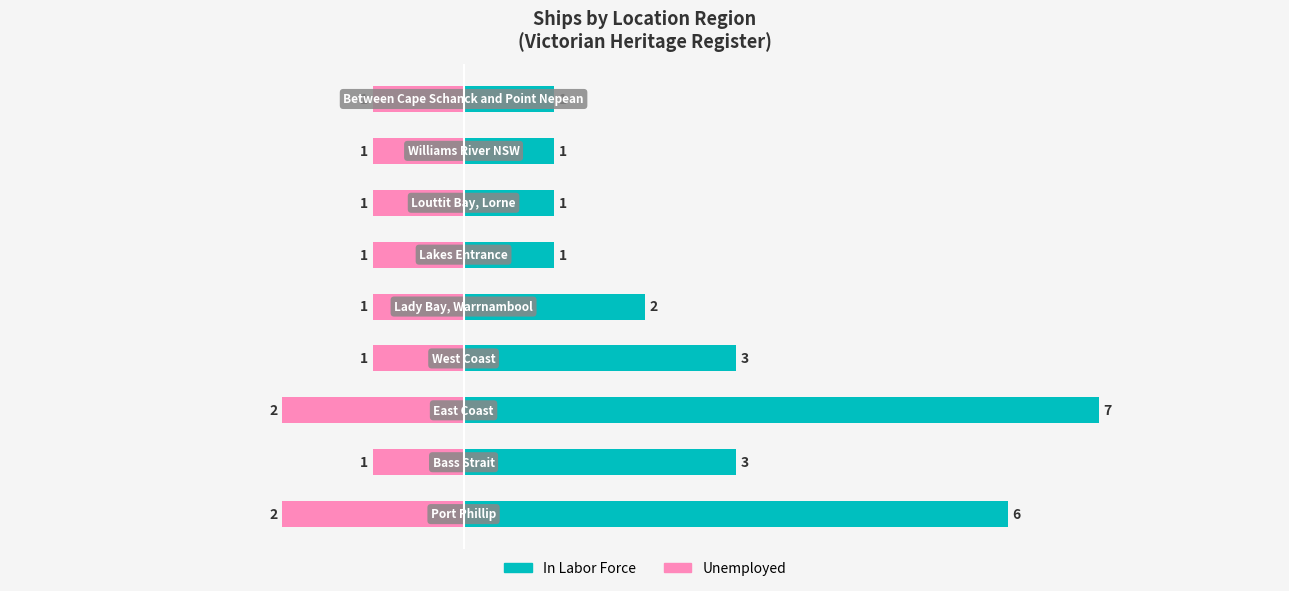

What are all the series names shown in the legend?

In Labor Force, Unemployed